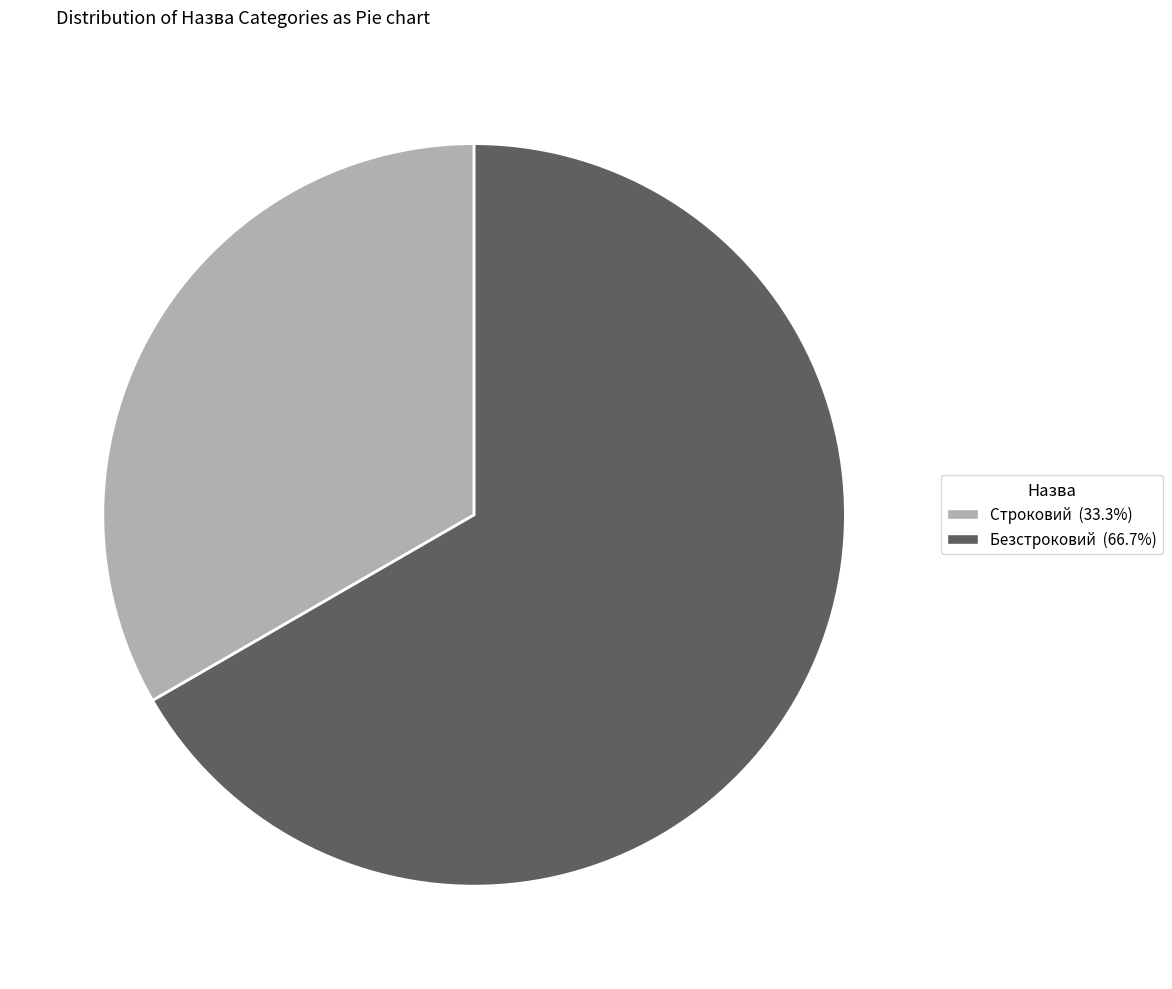

True or false: Строковий accounts for 25% of the total.

False